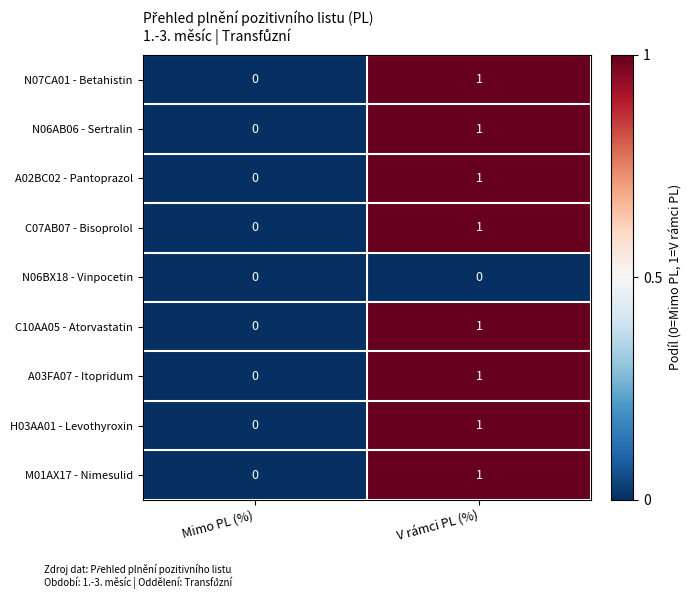

What is the maximum value shown in the chart?

1